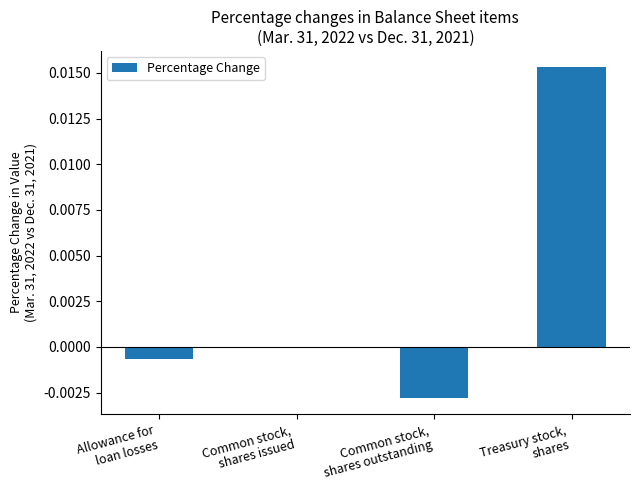

True or false: the data shows -0.0 at Allowance for
loan losses.

True